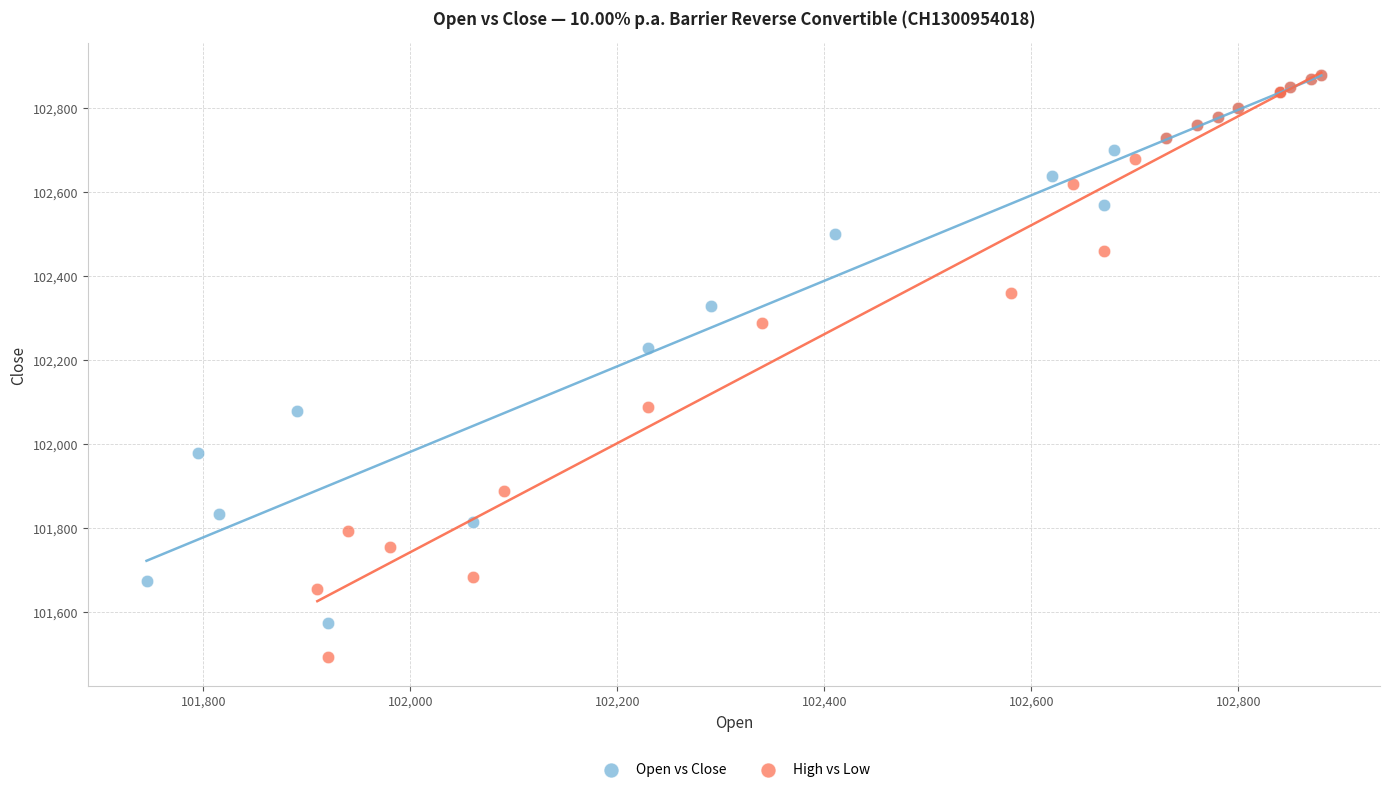

Which series has the largest Y range (max minus min)?

High vs Low